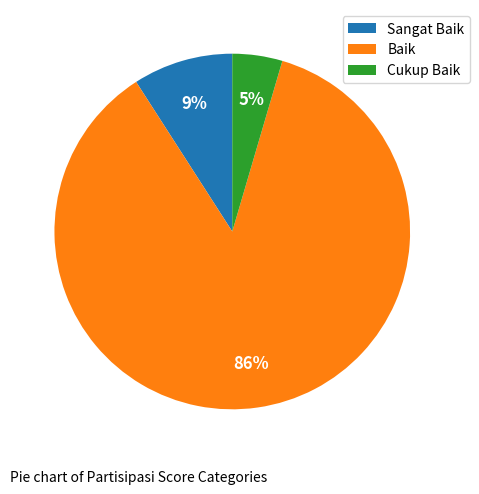

Is Cukup Baik the majority of the pie?

No